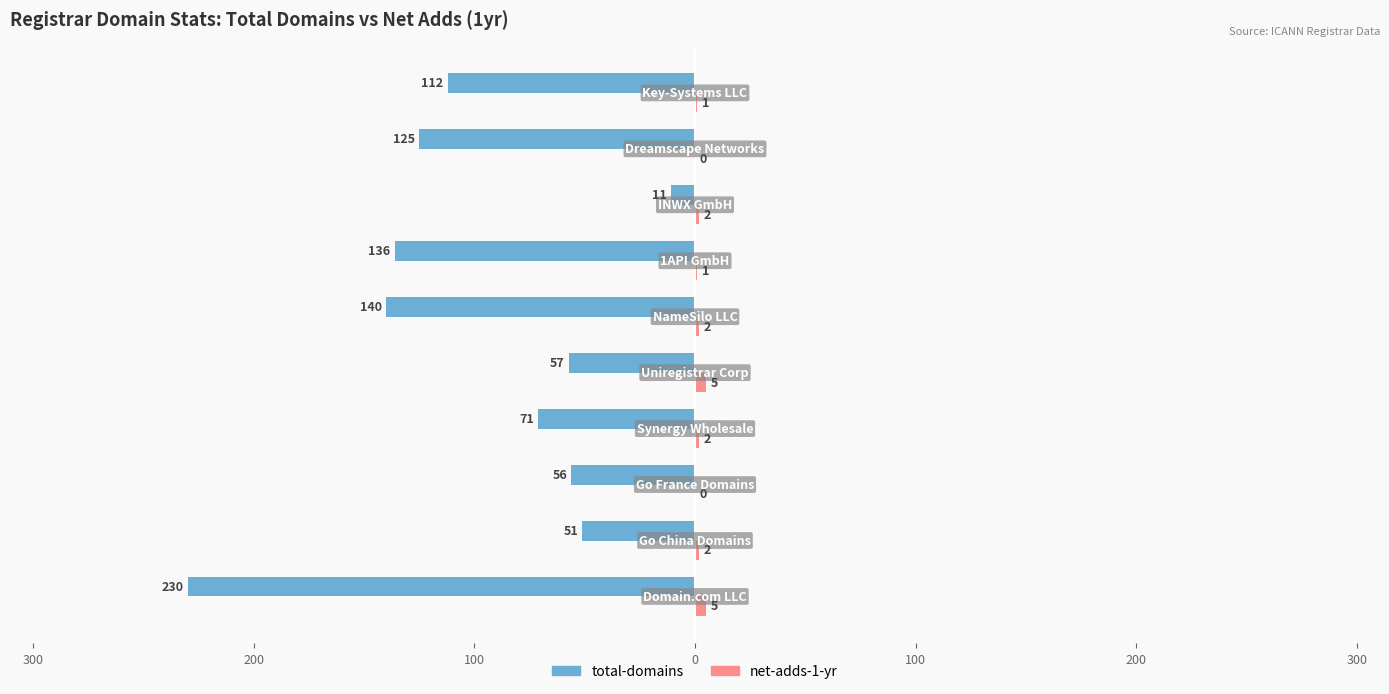

What is the value of the net-adds-1-yr bar at the 8th from the left?

2